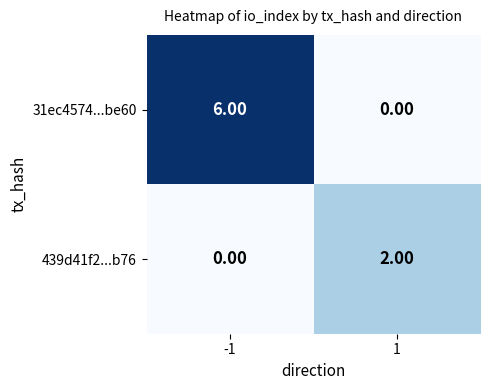

Rank the series by their maximum value, from lowest to highest.

439d41f2...b76, 31ec4574...be60